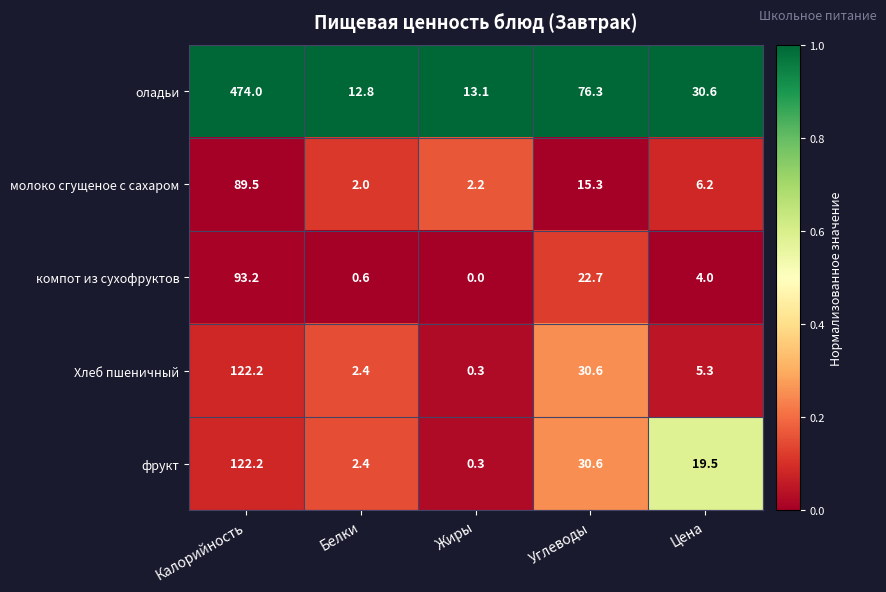

What is the total value across all series at Белки?

20.2